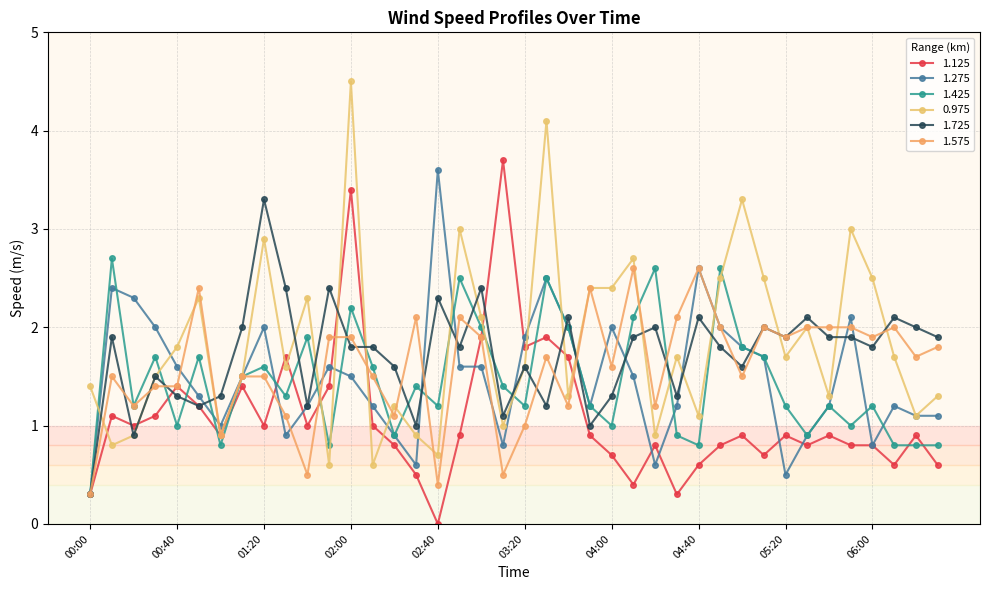

How many intersections are there between 1.575 and 1.275?

14